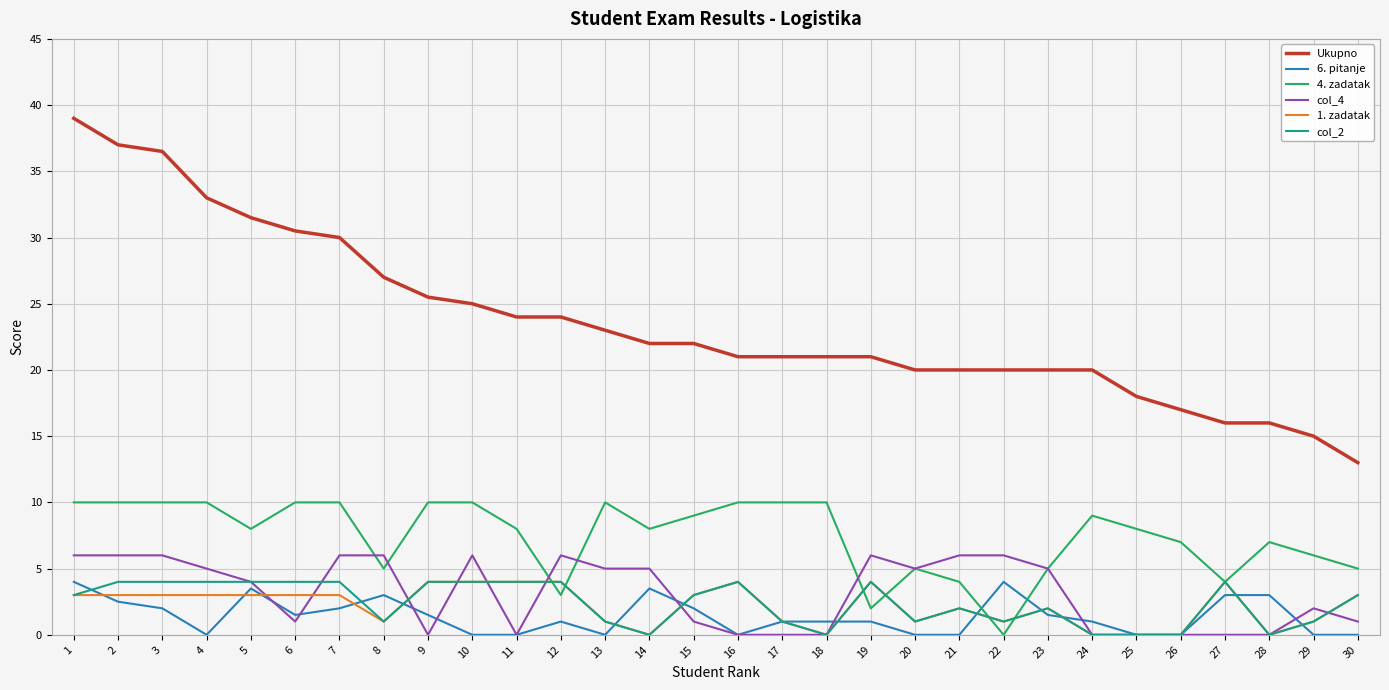

True or false: Ukupno and 6. pitanje cross at least once.

False